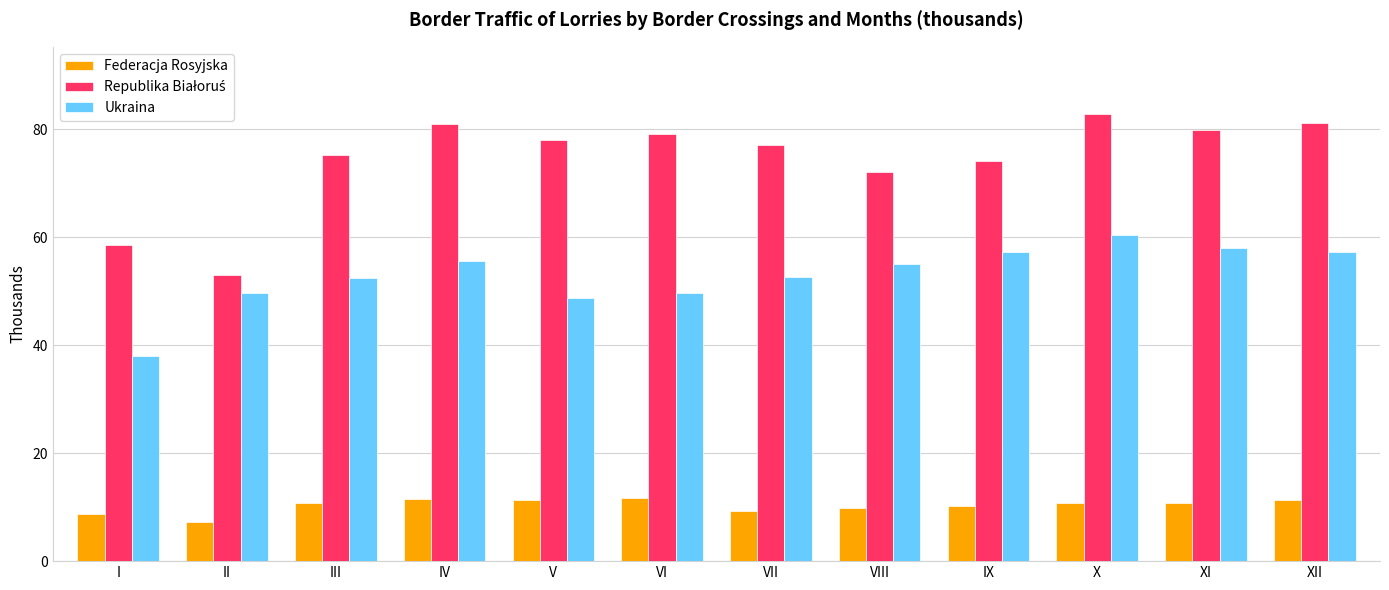

At which label does Federacja Rosyjska first exceed 10?

III